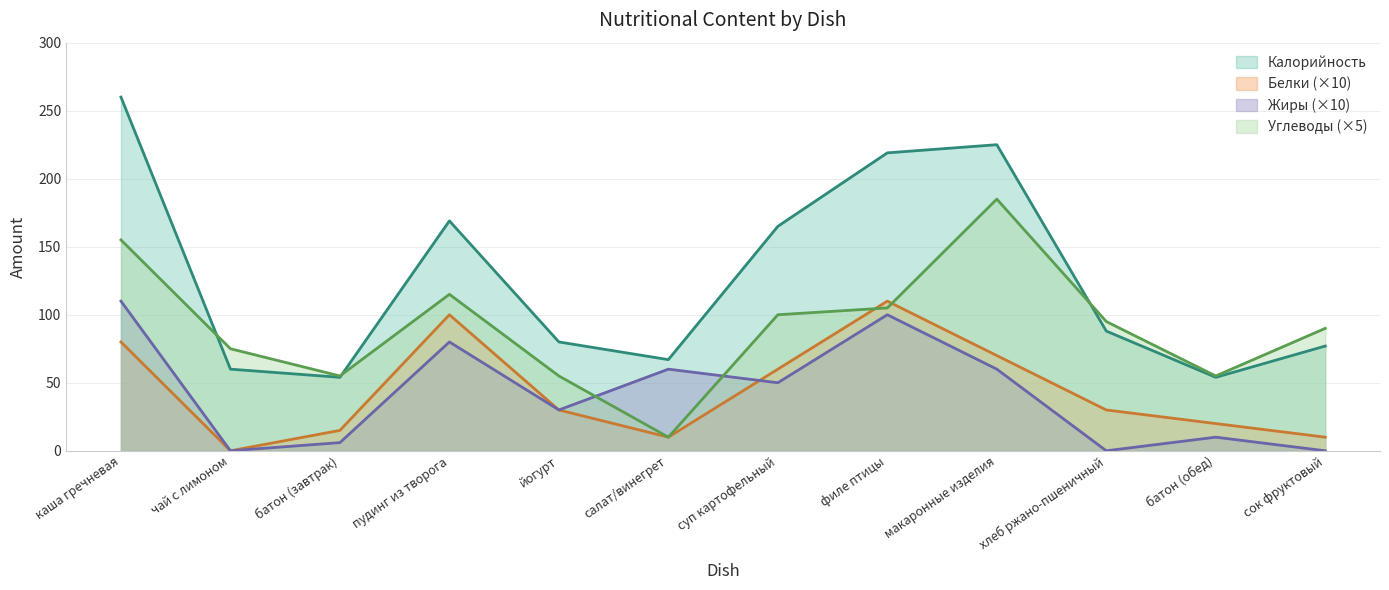

Does the chart have visible grid lines?

Yes